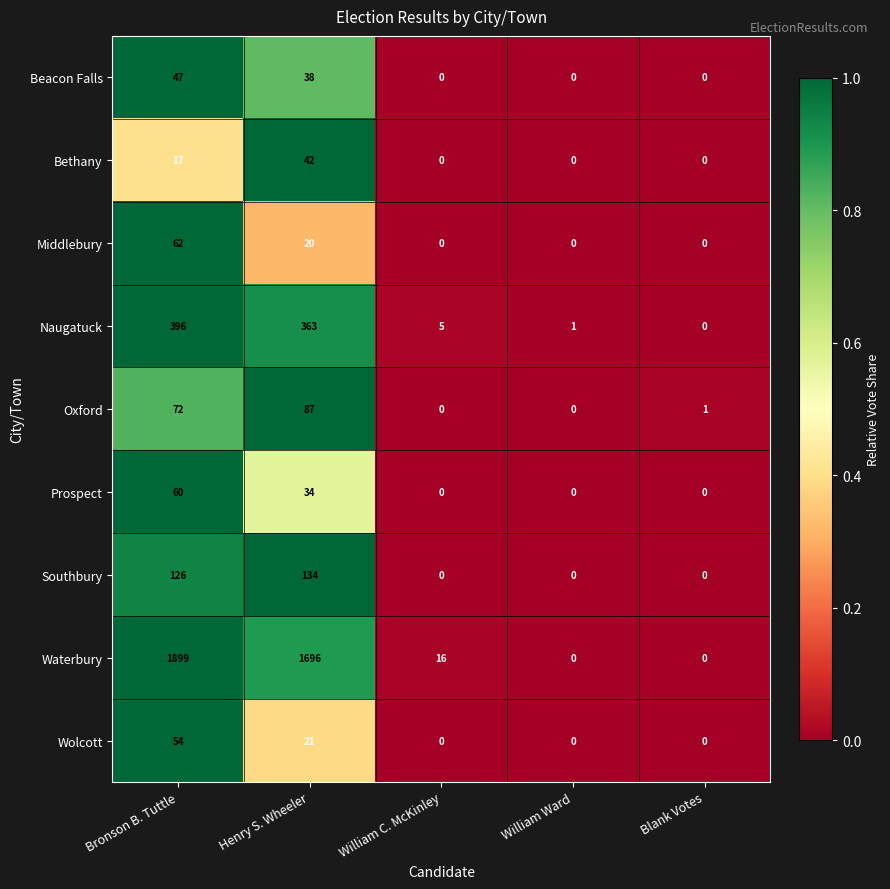

What is the difference between the Bethany values at Henry S. Wheeler and William Ward?

42